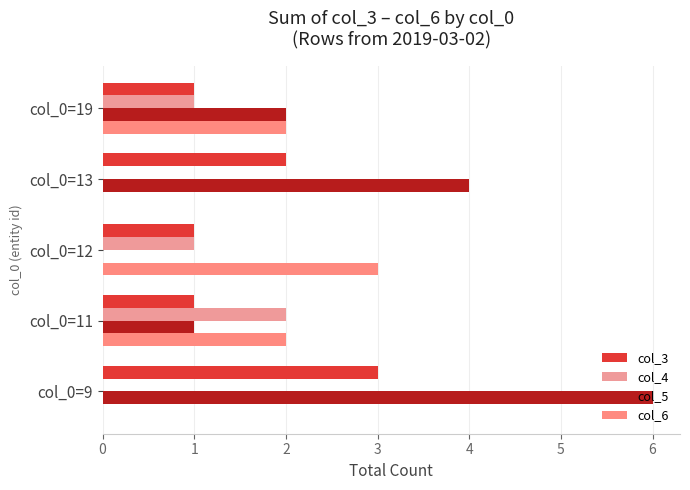

How many distinct data groups are displayed?

4